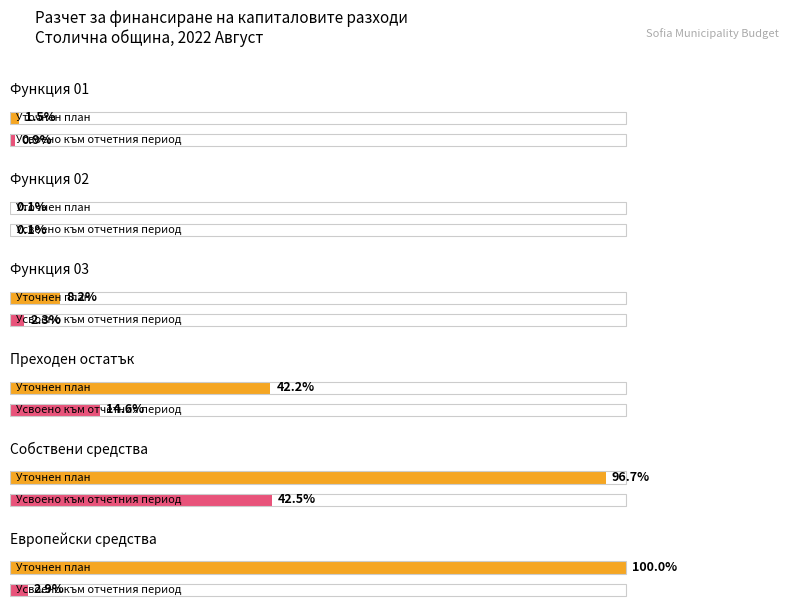

Reading left to right, what are all the values shown in this chart?

Уточнен план: 1903939	136305	10334375	53426511	122361871	126506060
Усвоено към отчетния период: 1093349	90241	2939298	18524196	53783930	3656908